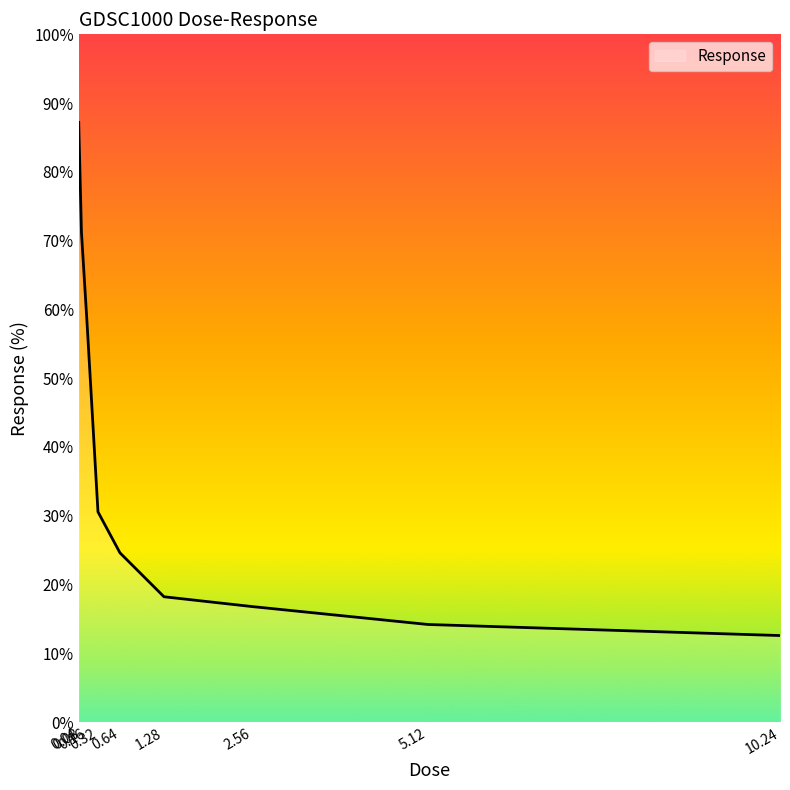

How many lines are shown in the chart?

1